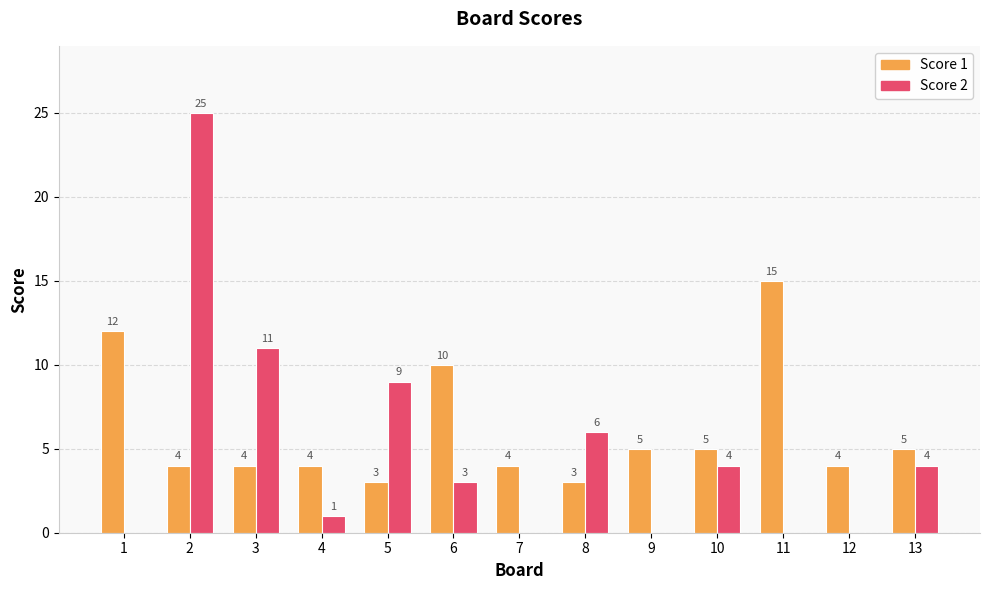

Reading right to left, extract all data points from this chart.

Score 1: 13=5	12=4	11=15	10=5	9=5	8=3	7=4	6=10	5=3	4=4	3=4	2=4	1=12
Score 2: 13=4	12=0	11=0	10=4	9=0	8=6	7=0	6=3	5=9	4=1	3=11	2=25	1=0